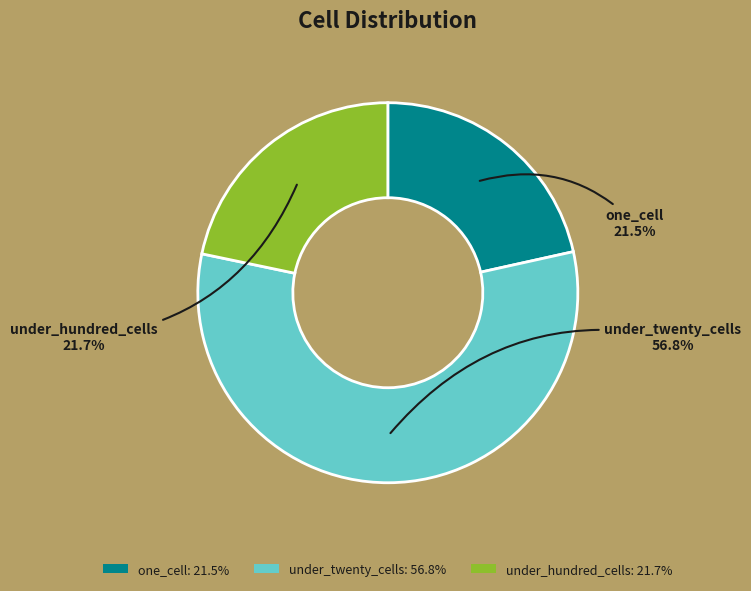

How many segments does this pie chart have?

3